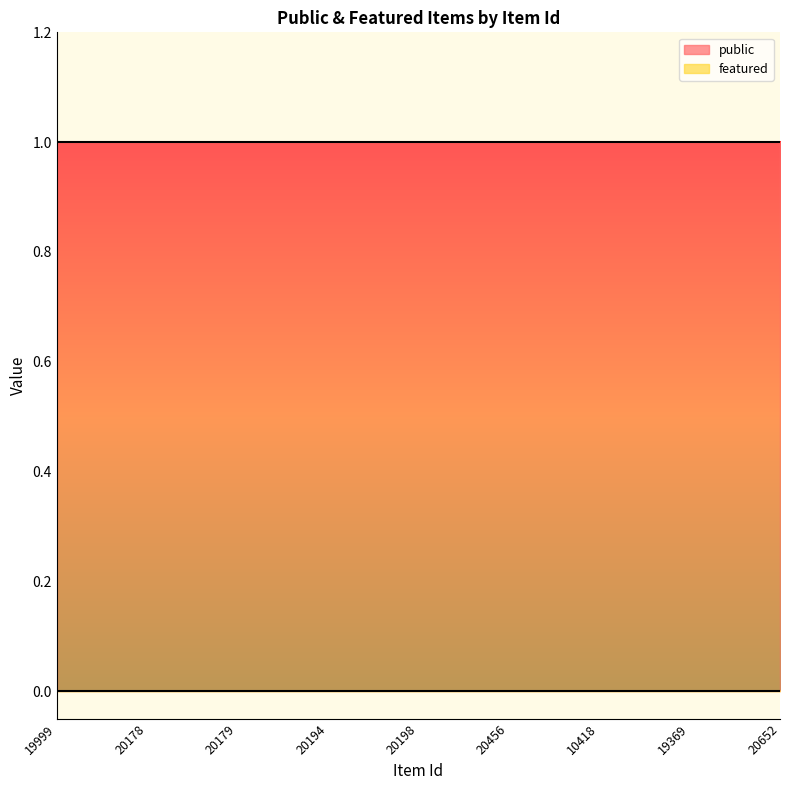

True or false: featured has more than 1 points higher than both neighbors.

False